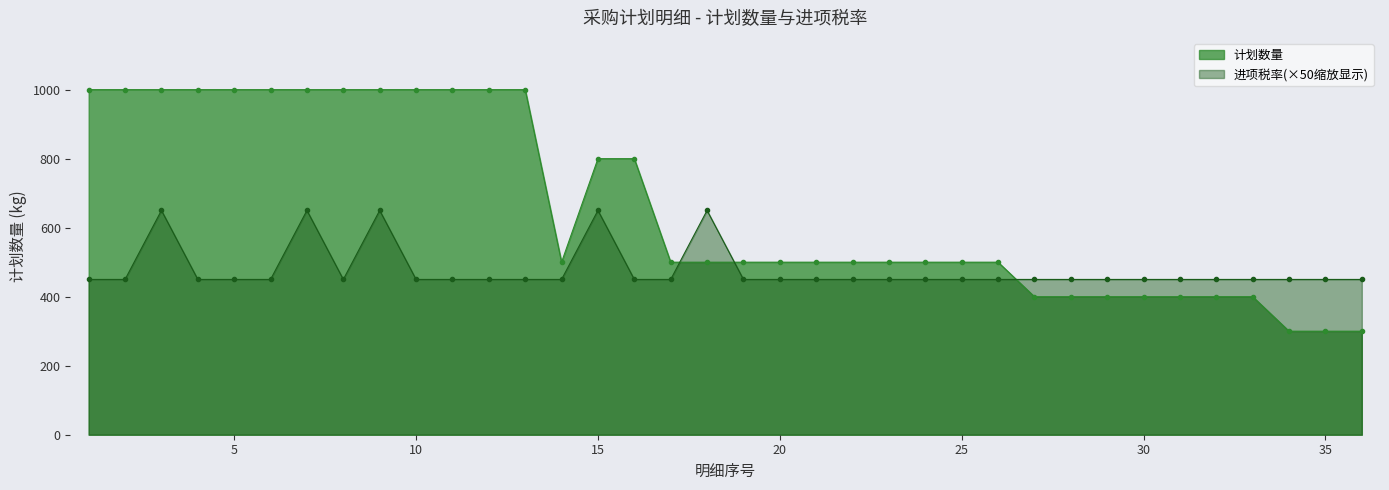

Which series ends up on top after the final intersection of 计划数量_line and 进项税率_line?

进项税率_line